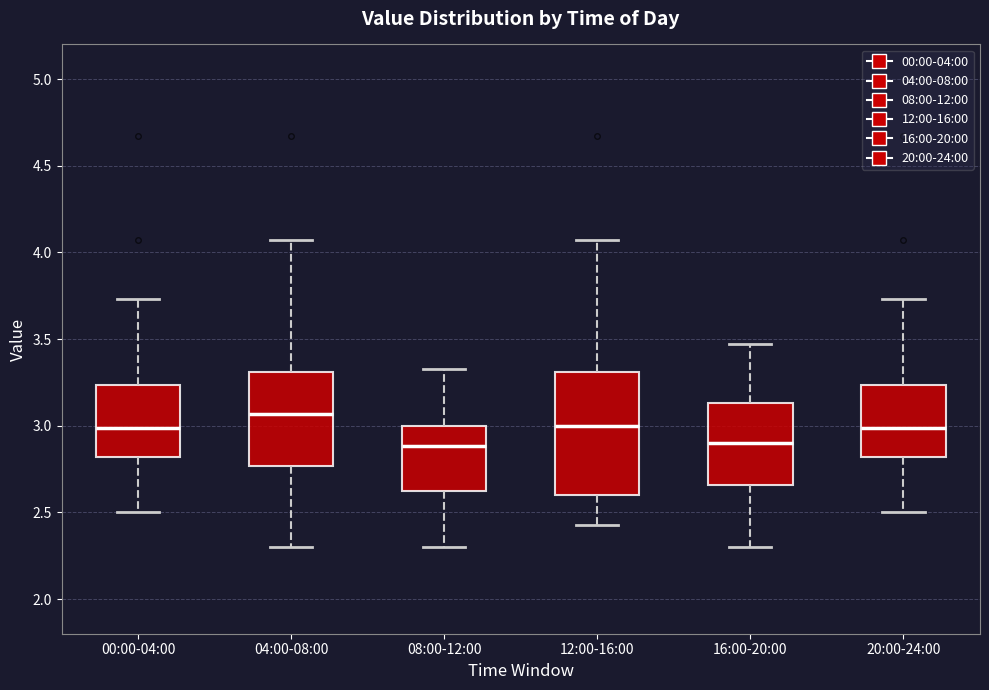

Reading left to right, transcribe this box plot: for each box, give where its median line is, the range the box spans, and where its two whiskers end, as read against the y-axis. The values are not printed on the chart, so give them approximately, as read against the axis.

00:00-04:00: median 3.00, box 2.80 to 3.25, whiskers 2.50 to 3.75
04:00-08:00: median 3.05, box 2.75 to 3.30, whiskers 2.30 to 4.05
08:00-12:00: median 2.90, box 2.60 to 3.00, whiskers 2.30 to 3.35
12:00-16:00: median 3.00, box 2.60 to 3.30, whiskers 2.45 to 4.05
16:00-20:00: median 2.90, box 2.65 to 3.15, whiskers 2.30 to 3.45
20:00-24:00: median 3.00, box 2.80 to 3.25, whiskers 2.50 to 3.75